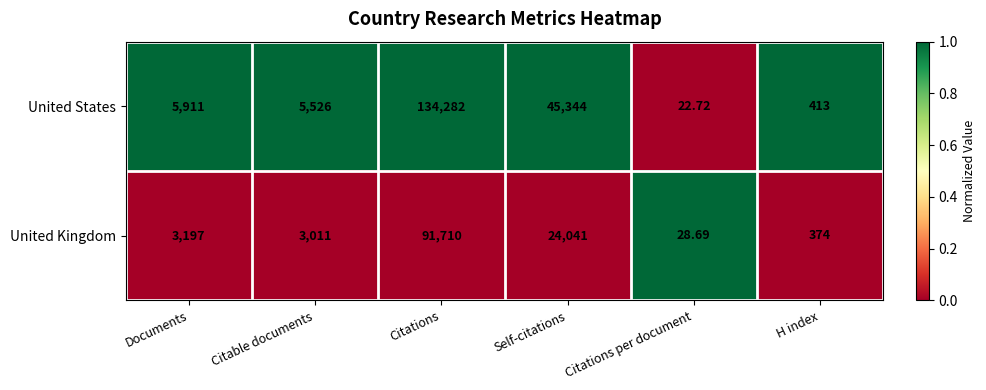

What is the spread (max minus min) of values at Citable documents?

2515.0